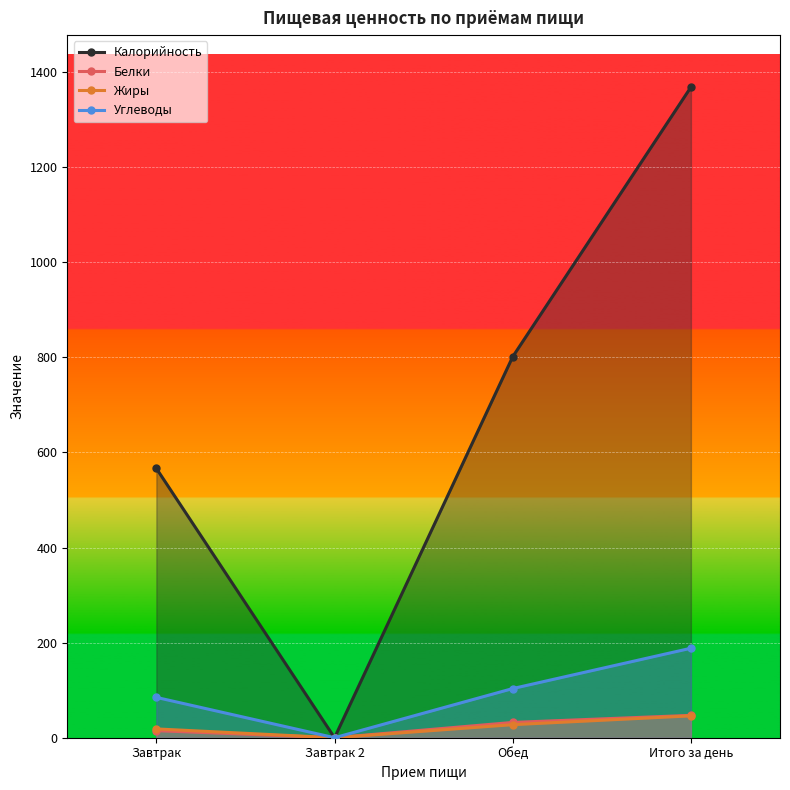

List the series in order of their peak value, lowest first.

Жиры, Белки, Углеводы, Калорийность